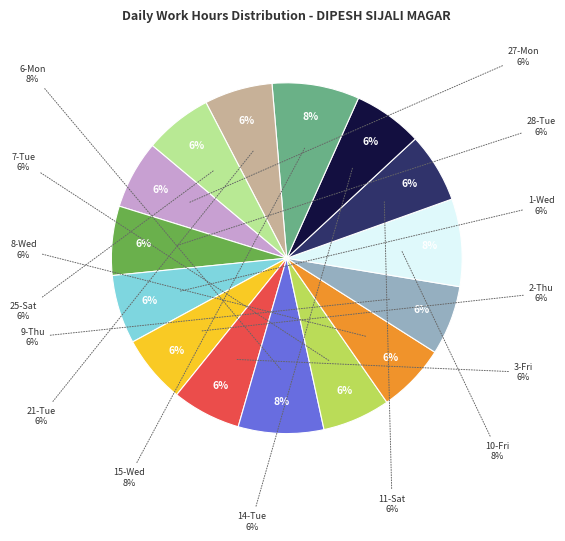

Combined, what portion of the pie is 15-Wed and 25-Sat?

14.3%